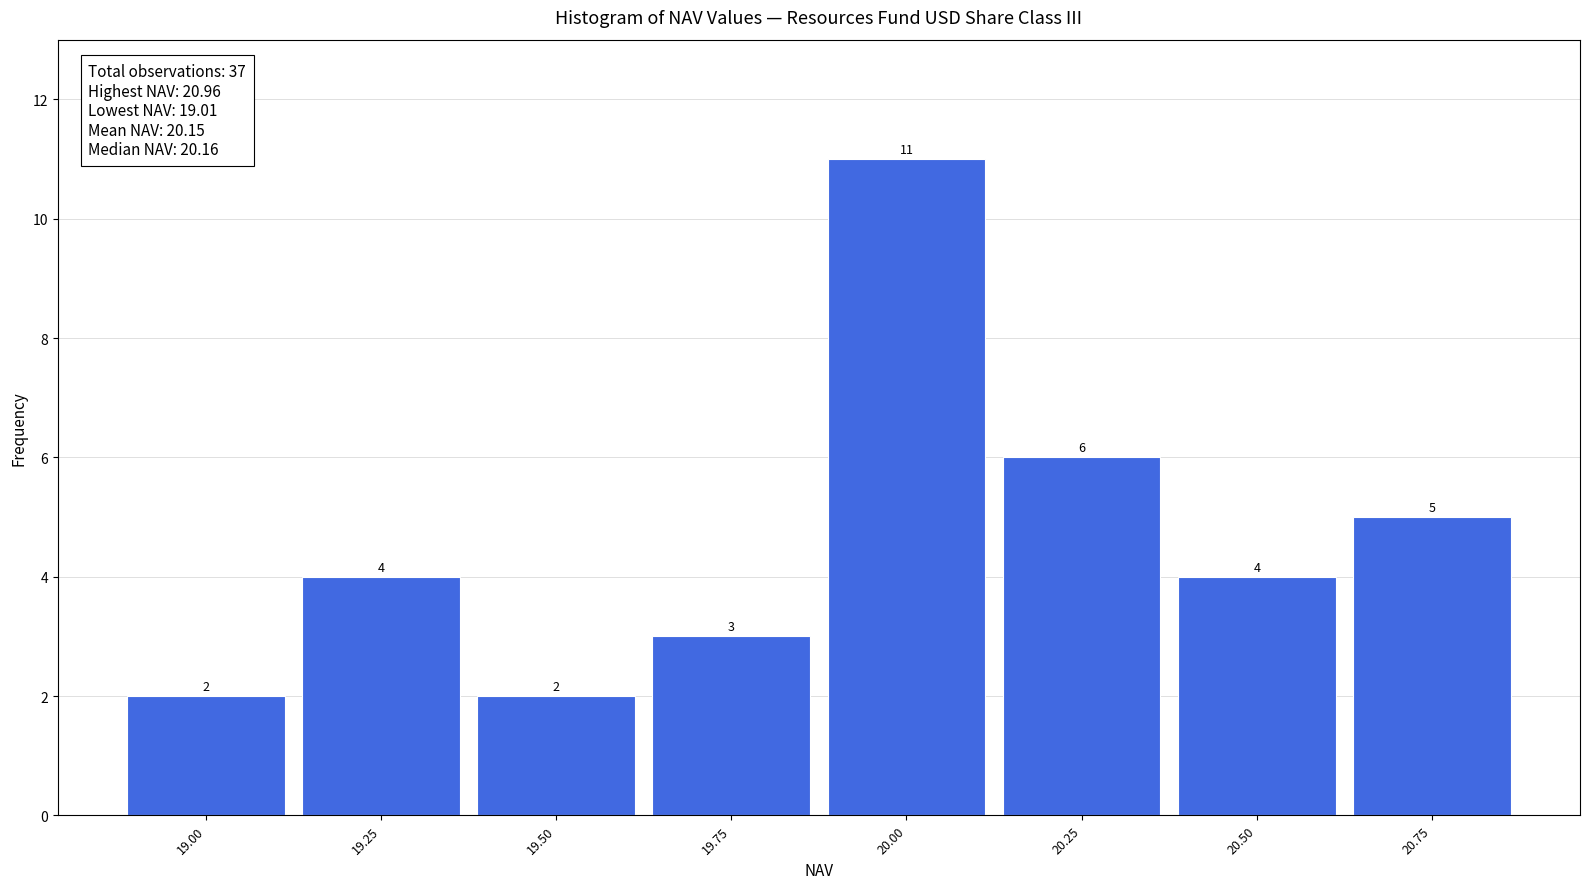

Reading left to right, list all the values displayed in this chart.

19.00=2	19.25=4	19.50=2	19.75=3	20.00=11	20.25=6	20.50=4	20.75=5